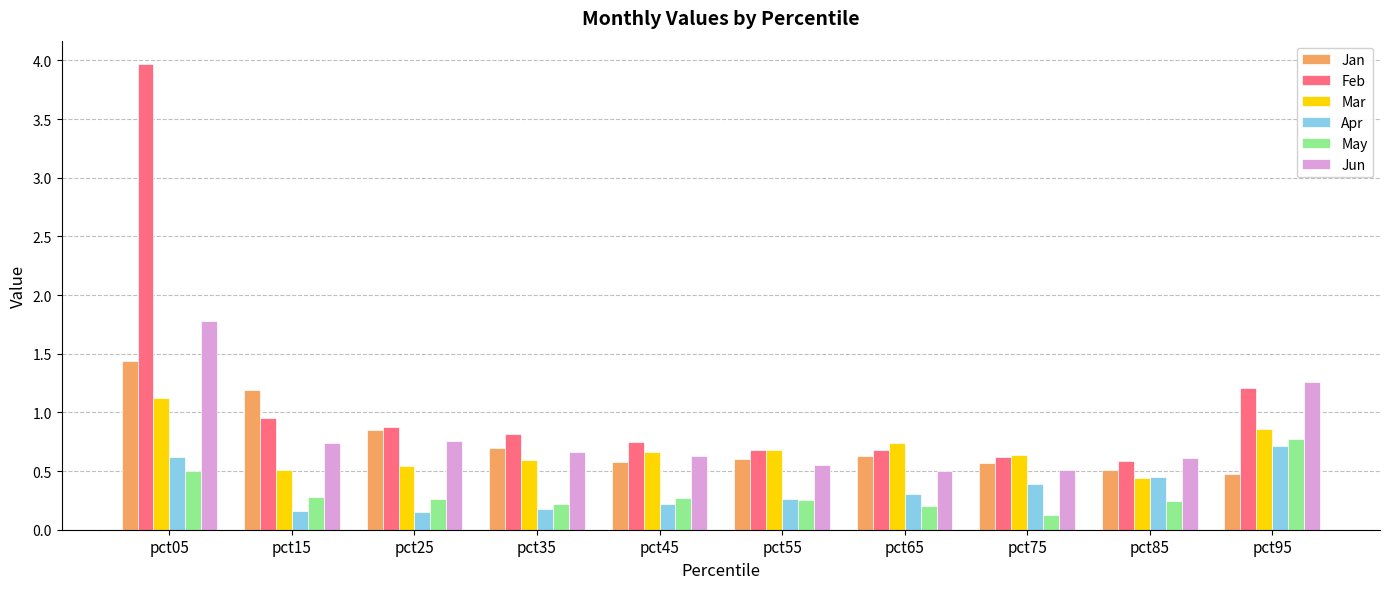

True or false: Feb has a value of 1.2 at pct95.

True